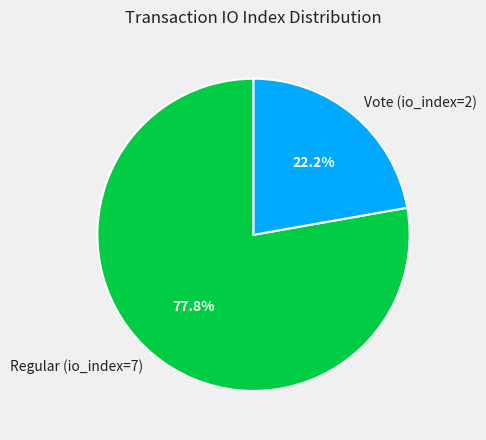

Count the number of slices in the pie.

2